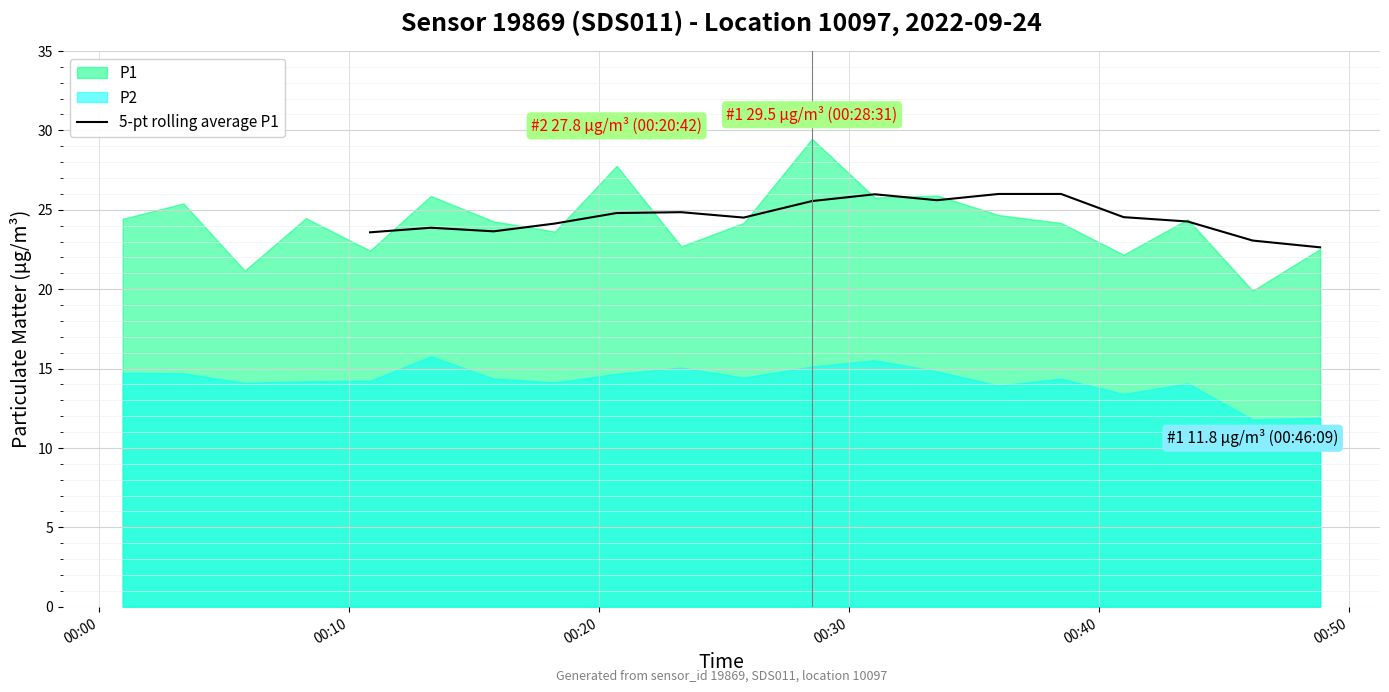

How many categories are shown in the chart?

20